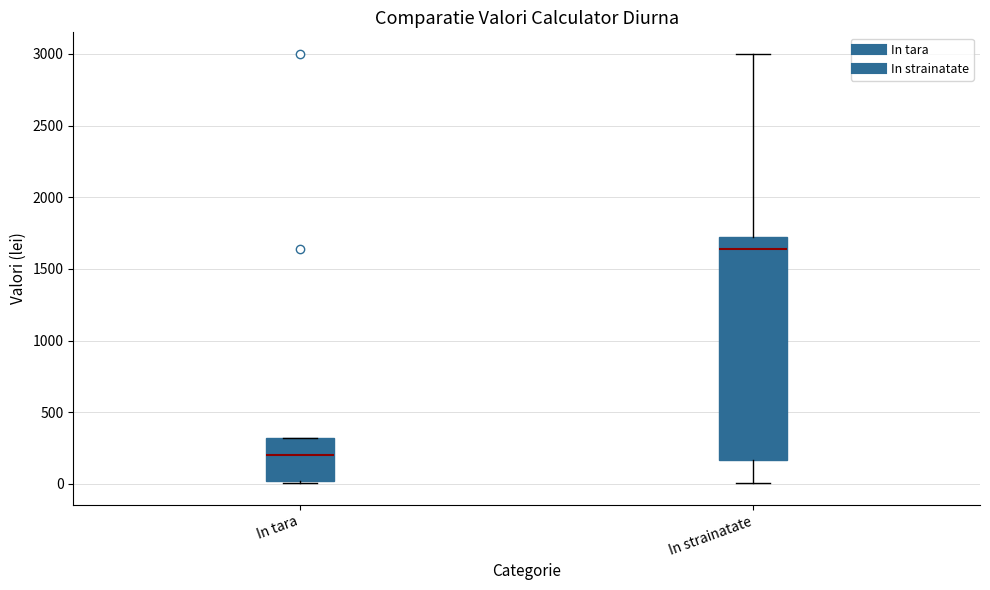

Reading left to right, read every box against the y-axis: the position of its median line, the range the box covers, and the ends of its whiskers. The values are not printed on the chart, so give them approximately, as read against the axis.

In tara: median 200, box 0 to 300, whiskers 0 (just below the box's lower edge) to 300
In strainatate: median 1650, box 150 to 1700, whiskers 0 to 3000